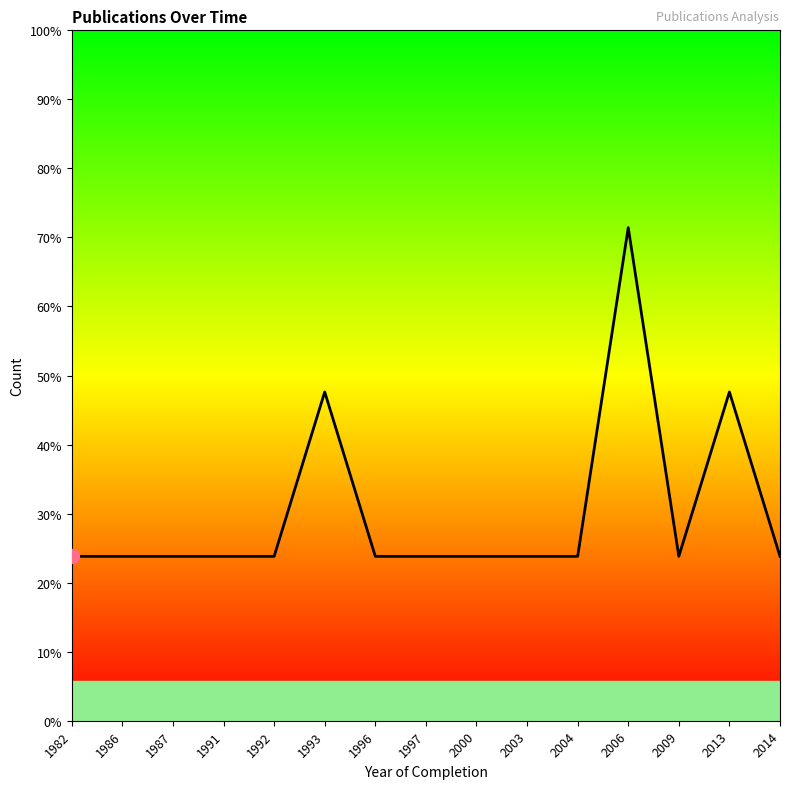

Approximately how many times larger is the value at 2014 compared to 1982?

1.0